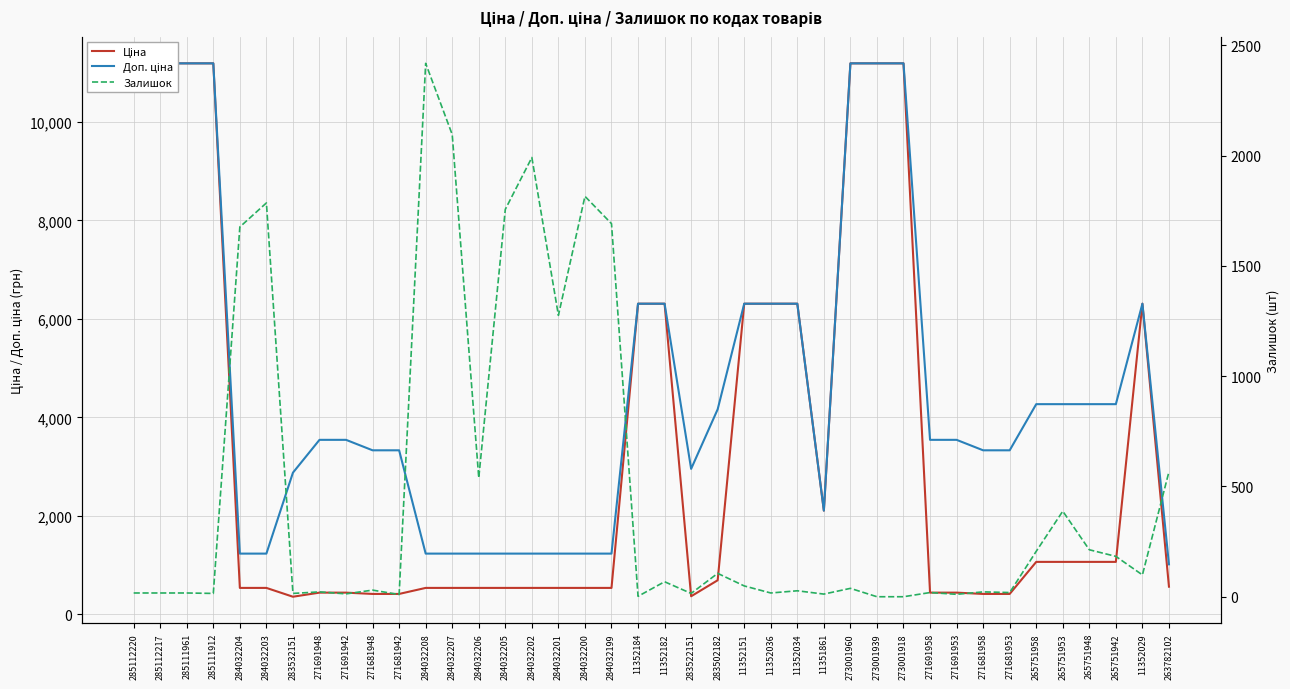

Reading left to right, list all the values displayed in this chart.

Ціна: 11188.2	11188.2	11188.2	11188.2	539.0	539.0	359.9	443.1	443.1	416.6	416.6	539.0	539.0	539.0	539.0	539.0	539.0	539.0	539.0	6308.8	6308.8	369.5	694.3	6308.8	6308.8	6308.8	2108.4	11188.2	11188.2	11188.2	443.1	443.1	416.6	416.6	1067.3	1067.3	1067.3	1067.3	6308.8	564.0
Доп. ціна: 11188.2	11188.2	11188.2	11188.2	1235.4	1235.4	2878.8	3545.0	3545.0	3332.5	3332.5	1235.4	1235.4	1235.4	1235.4	1235.4	1235.4	1235.4	1235.4	6308.8	6308.8	2955.8	4165.6	6308.8	6308.8	6308.8	2108.0	11188.2	11188.2	11188.2	3545.0	3545.0	3332.5	3332.5	4269.4	4269.4	4269.4	4269.4	6308.8	1017.8
Залишок: 17.0	17.0	17.0	15.0	1677.0	1786.0	15.0	22.0	13.0	30.0	10.0	2419.0	2096.0	539.0	1757.0	1992.0	1276.0	1816.0	1692.0	2.0	68.0	15.0	106.0	49.0	17.0	27.0	12.0	38.0	0.0	0.0	19.0	11.0	22.0	19.0	206.0	388.0	213.0	183.0	99.0	567.0